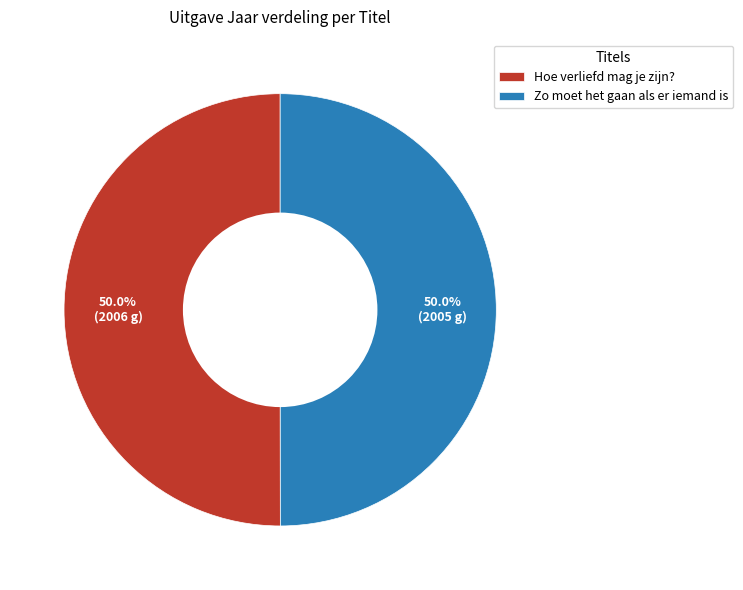

Count the number of slices in the pie.

2